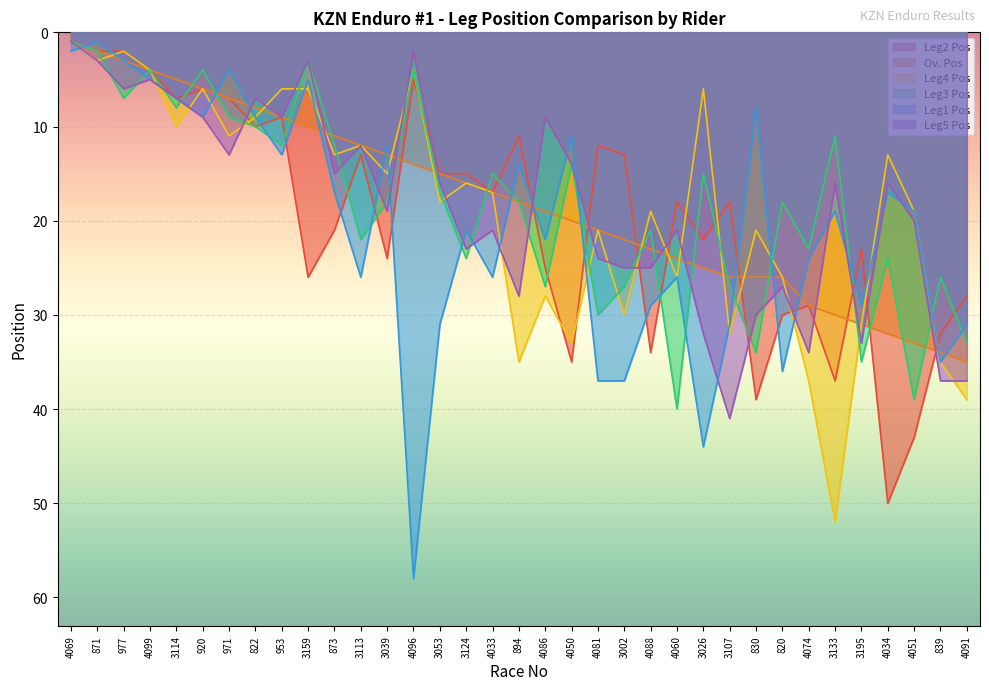

What position from the left is 4033?

17